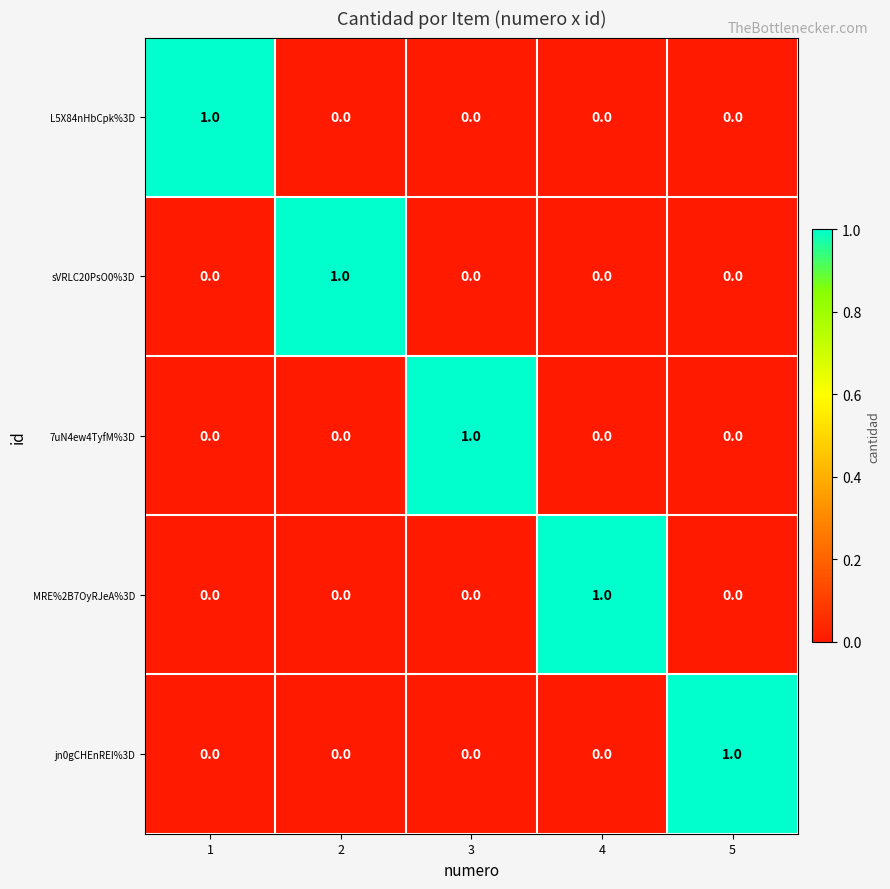

Is it true that MRE%2B7OyRJeA%3D equals 0 at 3?

True